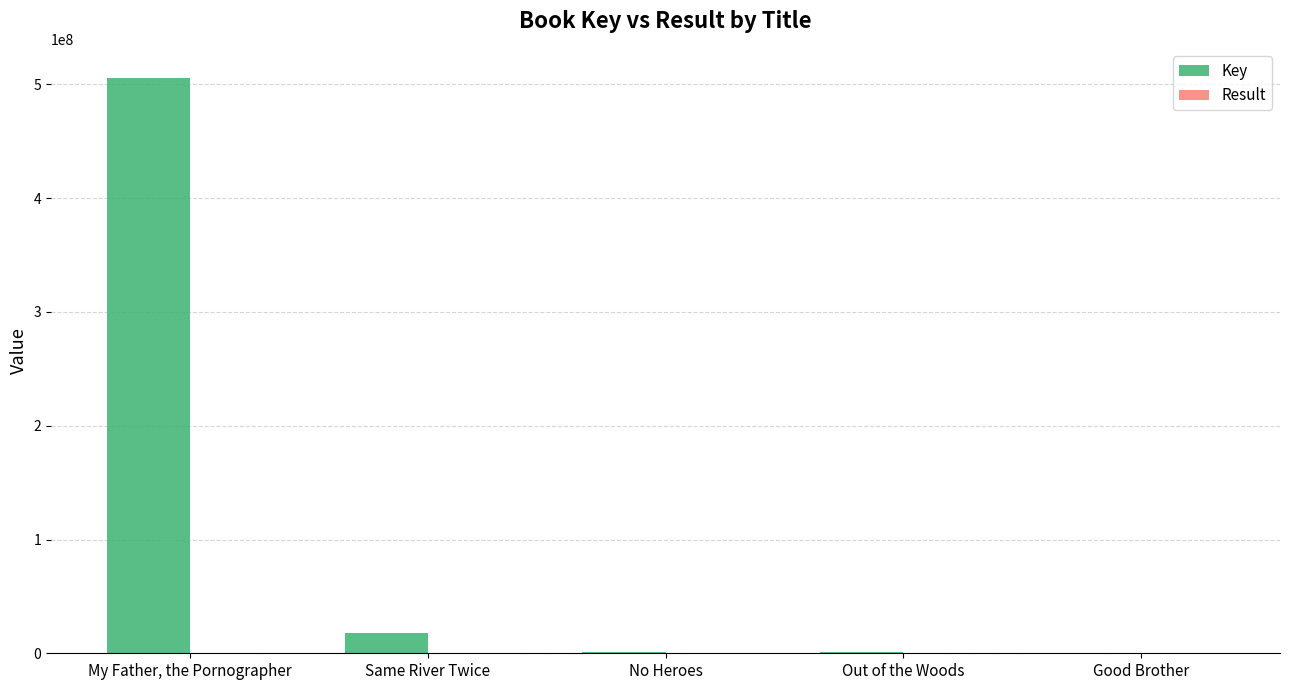

What is the maximum value shown in the chart?

506008642